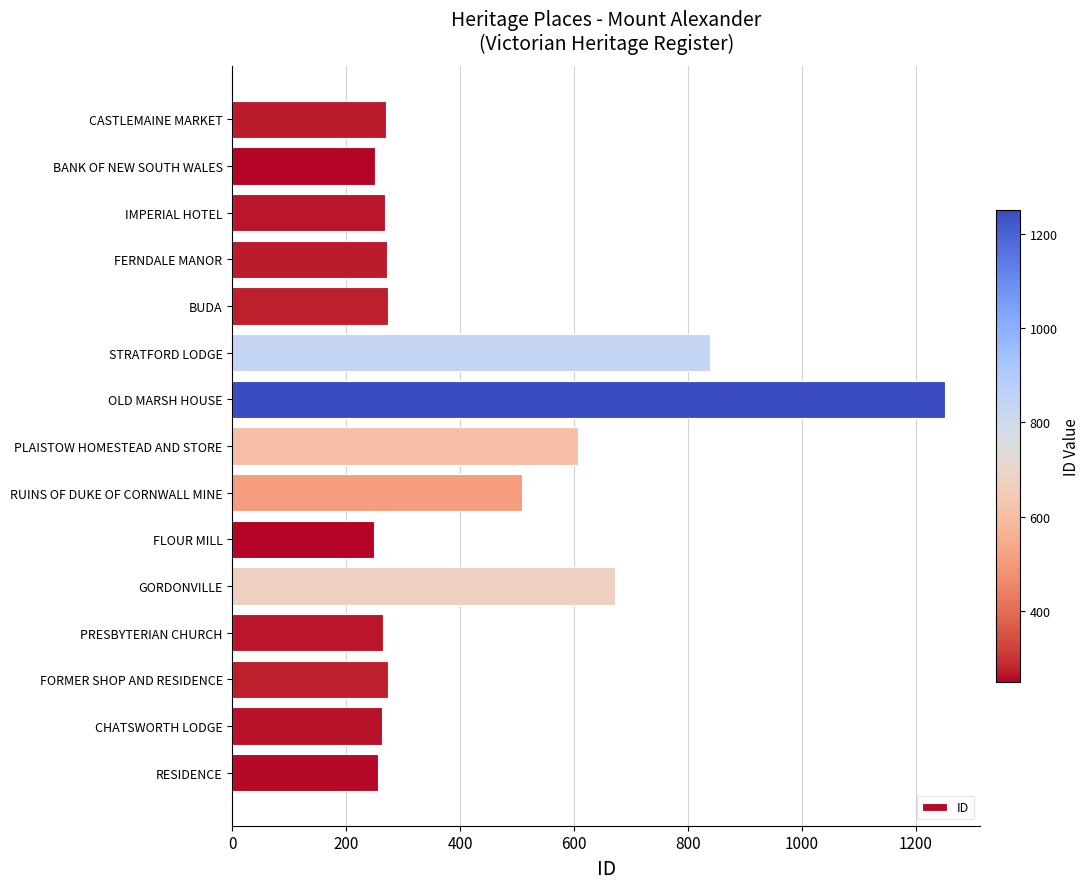

Are the bars grouped side by side (vs. stacked)?

No